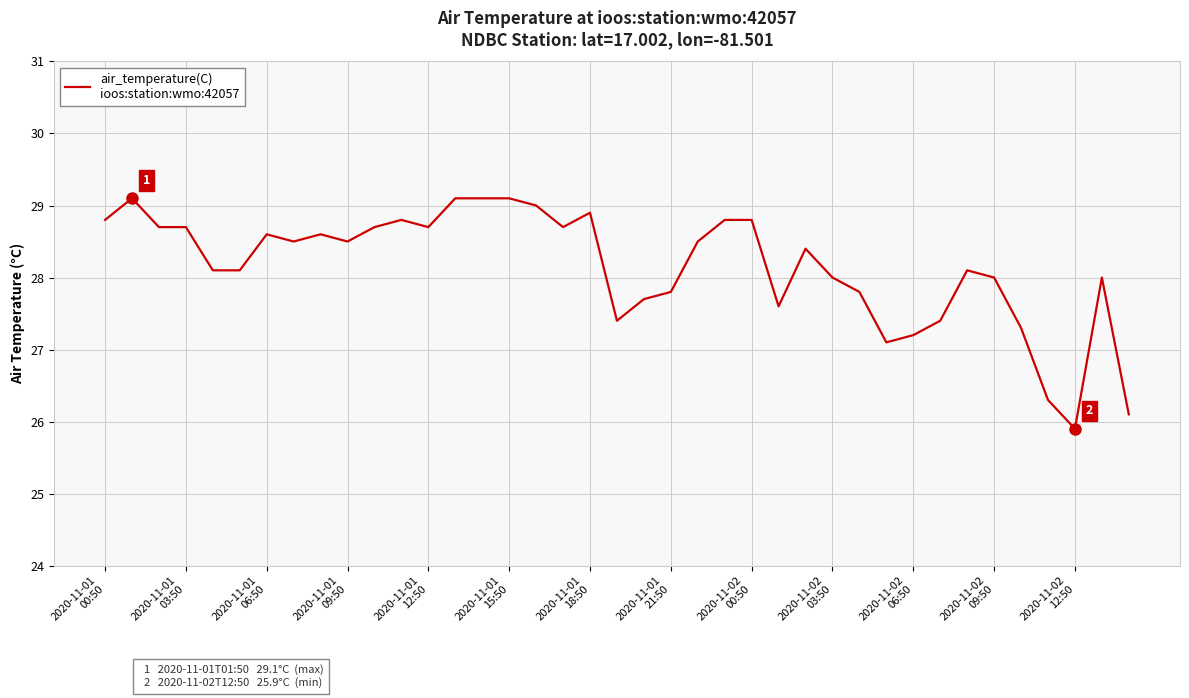

What is the minimum value shown in the chart?

25.9